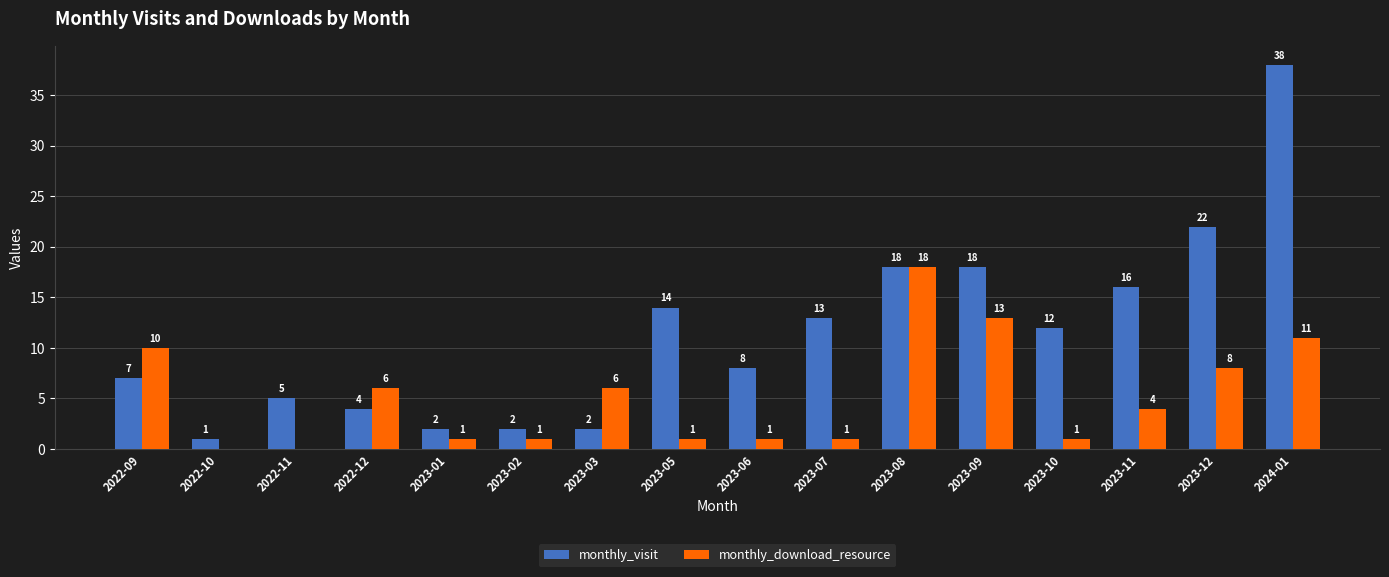

The value of monthly_visit at 2024-01 is 38. True or false?

True